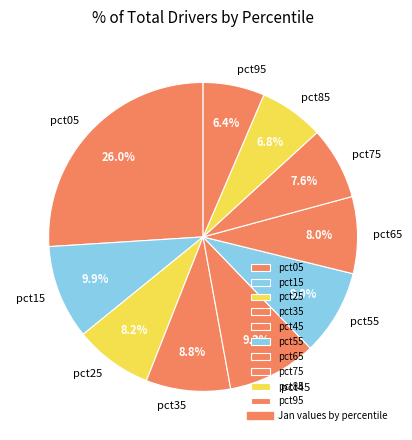

Does any single category account for the majority?

No